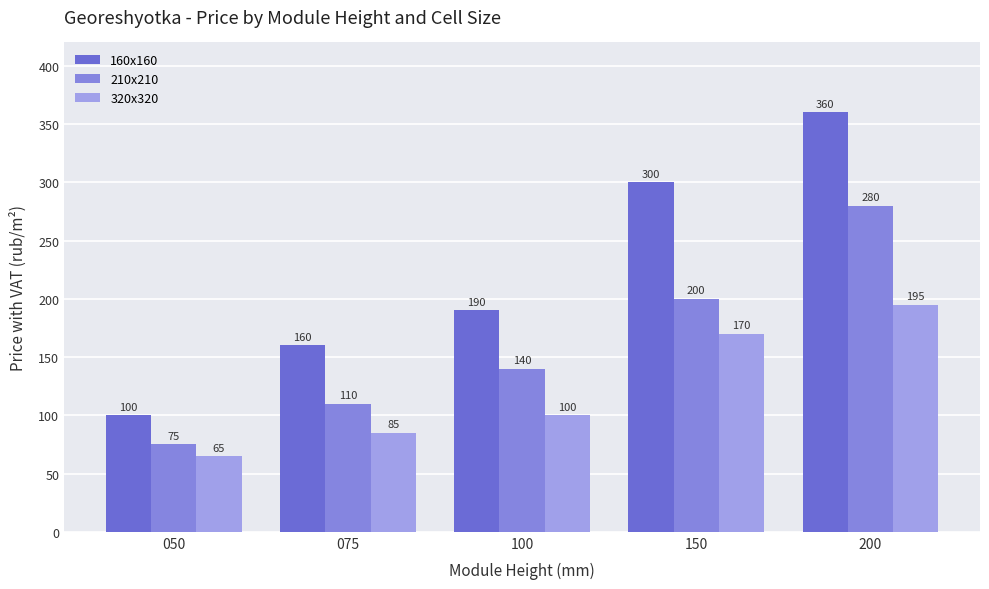

What is the sum of the 160x160 values at 075 and 100?

350